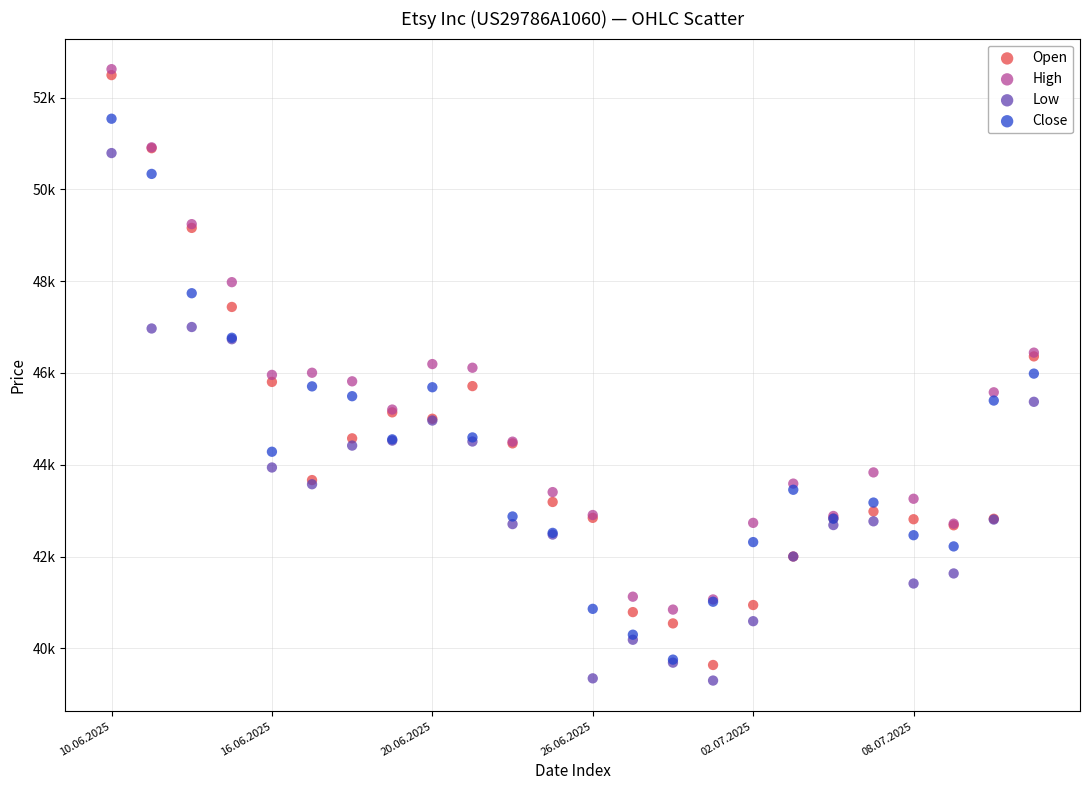

What are all the series names shown in the legend?

Open, High, Low, Close